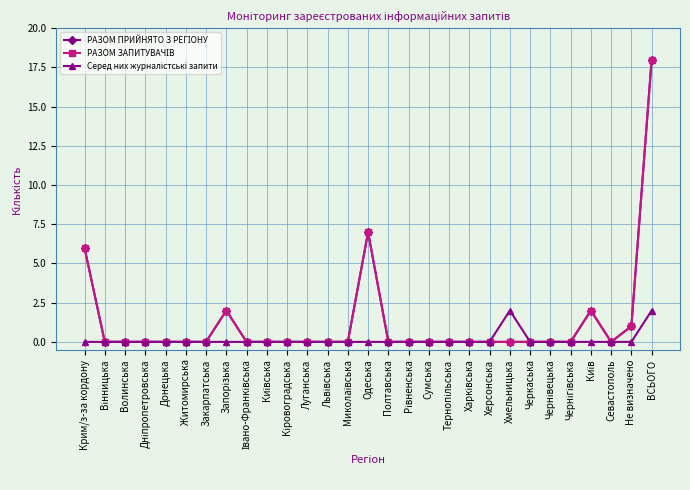

Which label corresponds to the smallest value in the chart?

Вінницька